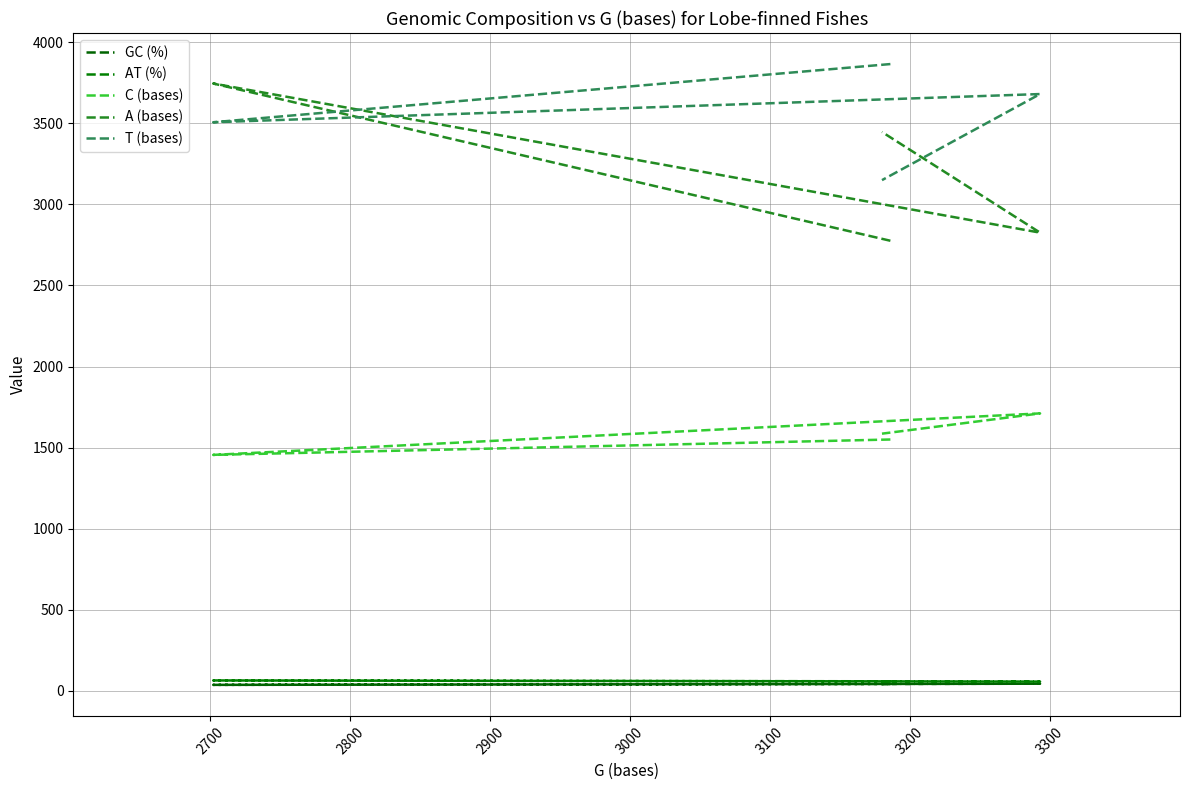

What is the difference between the maximum and minimum values in the AT (%) series?

7.1